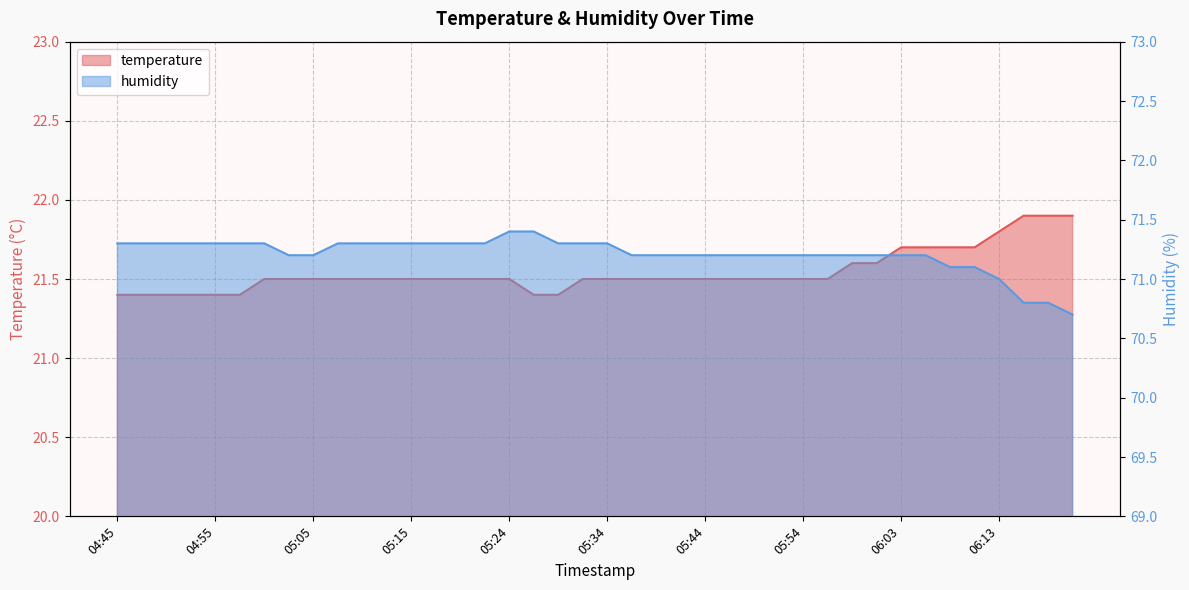

Reading left to right, extract all data points from this chart.

temperature: 21.4	21.4	21.4	21.4	21.4	21.4	21.5	21.5	21.5	21.5	21.5	21.5	21.5	21.5	21.5	21.5	21.5	21.4	21.4	21.5	21.5	21.5	21.5	21.5	21.5	21.5	21.5	21.5	21.5	21.5	21.6	21.6	21.7	21.7	21.7	21.7	21.8	21.9	21.9	21.9
humidity: 71.3	71.3	71.3	71.3	71.3	71.3	71.3	71.2	71.2	71.3	71.3	71.3	71.3	71.3	71.3	71.3	71.4	71.4	71.3	71.3	71.3	71.2	71.2	71.2	71.2	71.2	71.2	71.2	71.2	71.2	71.2	71.2	71.2	71.2	71.1	71.1	71.0	70.8	70.8	70.7